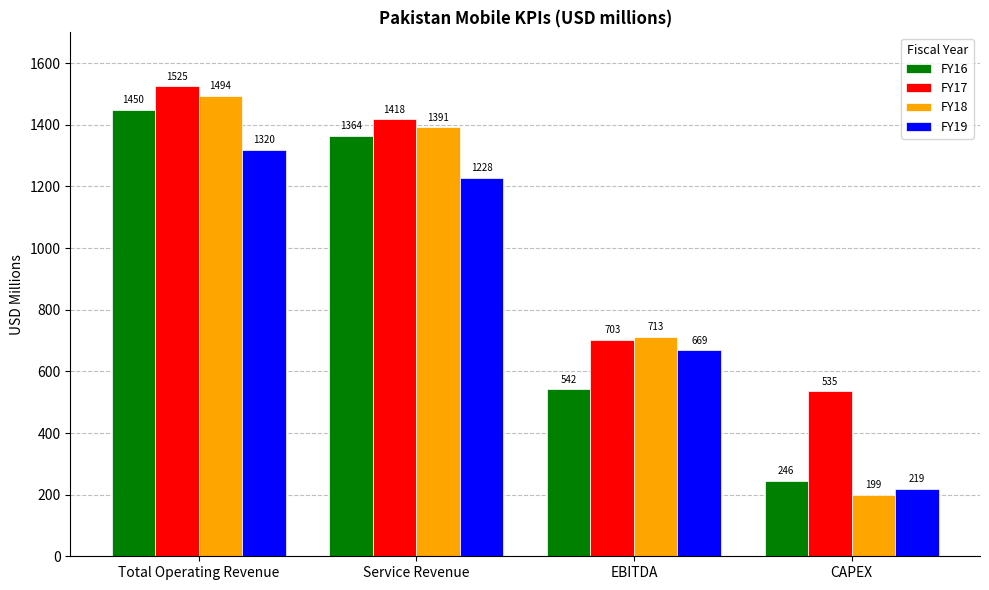

What are all the series names shown in the legend?

FY16, FY17, FY18, FY19